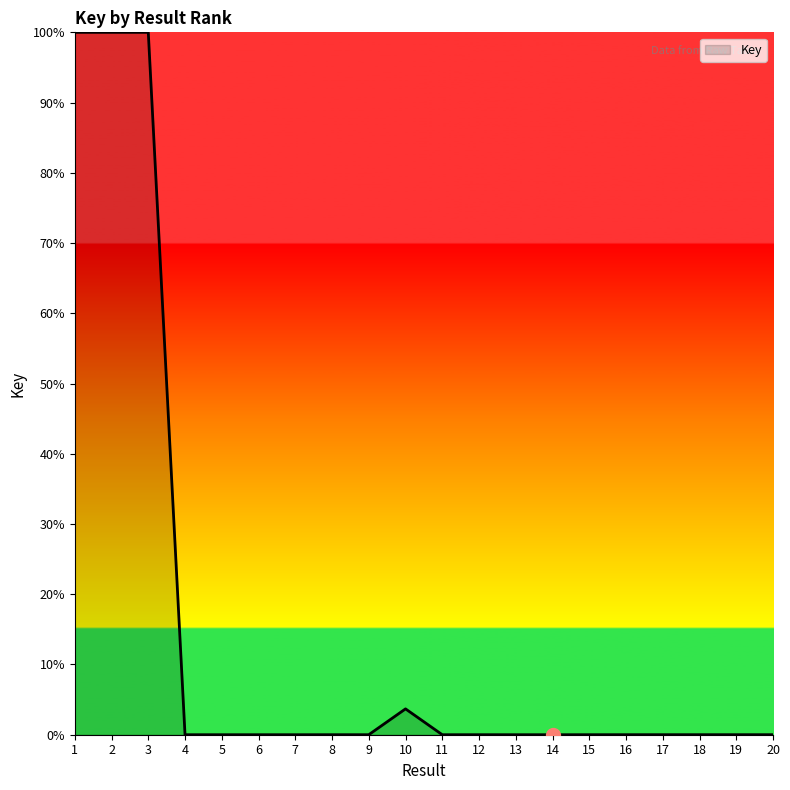

Is it true that the value at 16 is 0.0?

True